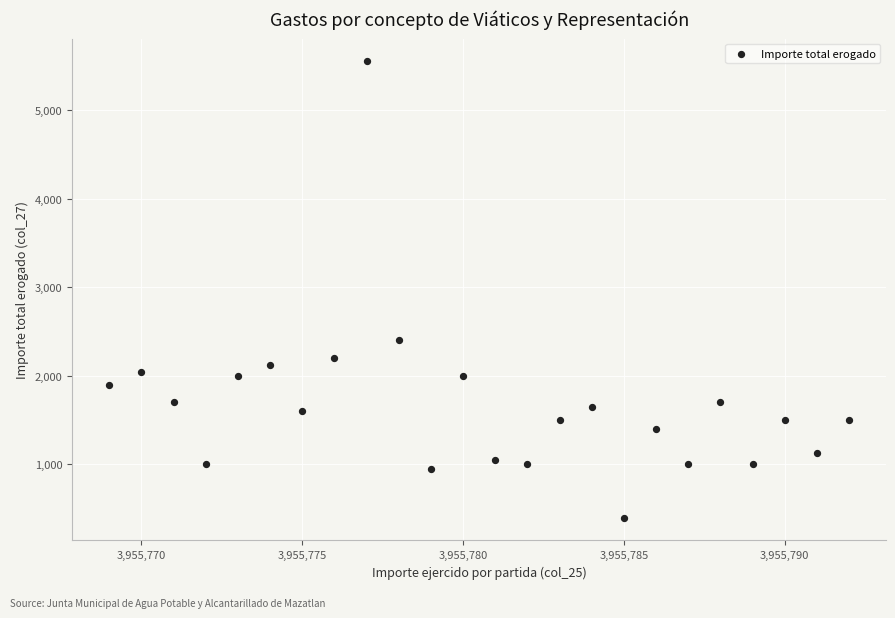

What Y value in the scatter plot is closest to 2975?

2400